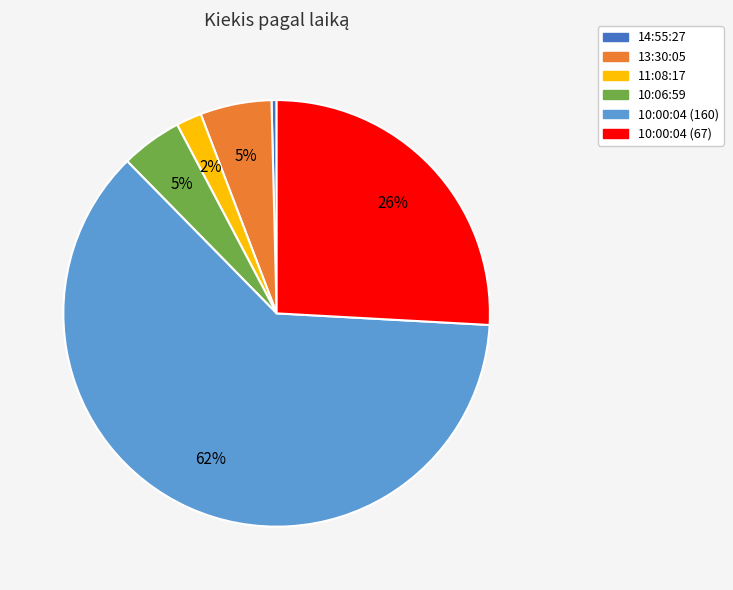

To the nearest percent, what portion does 13:30:05 represent?

5%